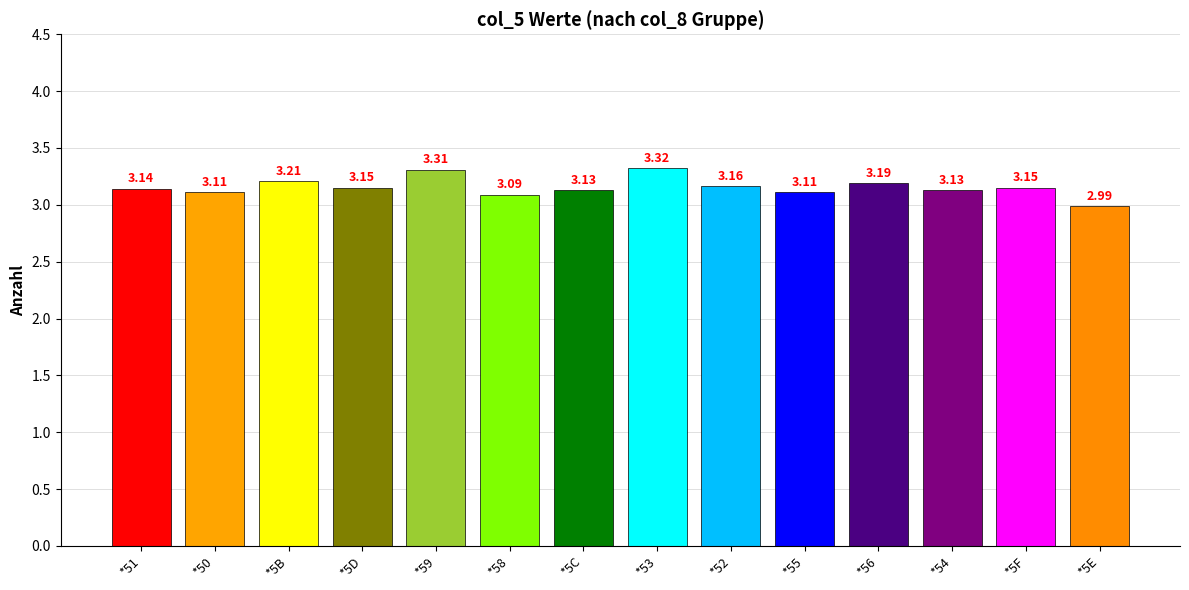

What is the difference between the maximum and minimum values?

0.3